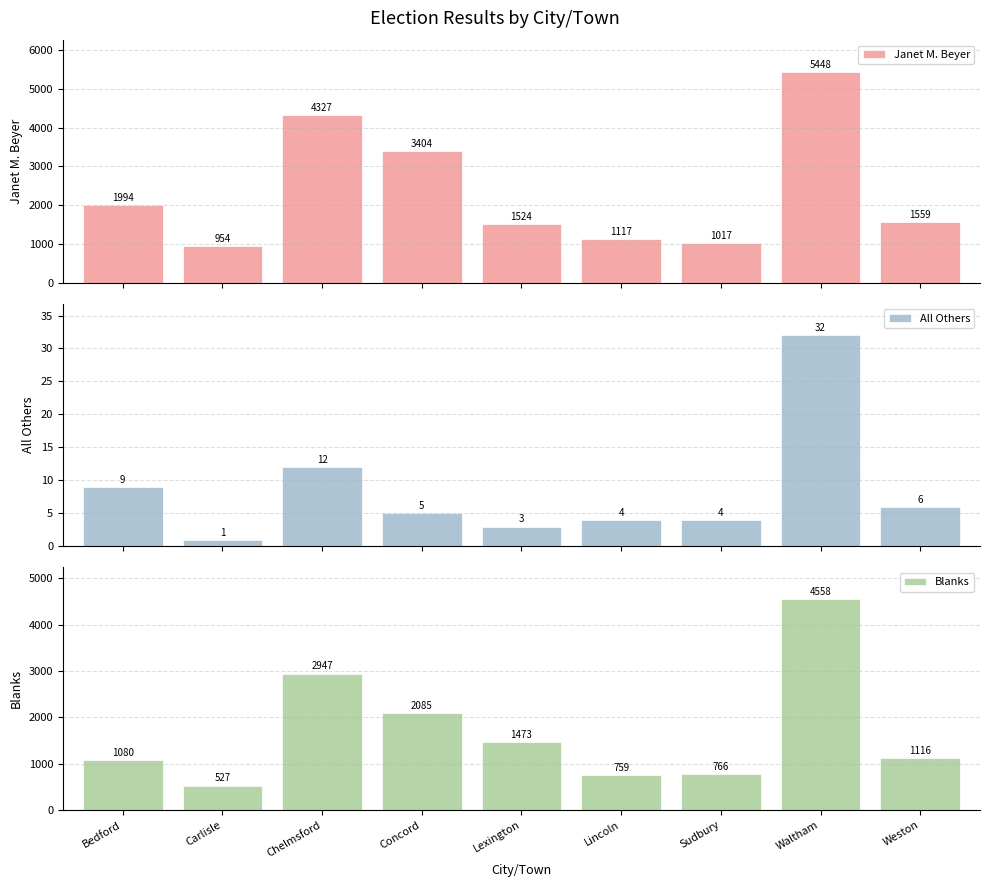

Where is Janet M. Beyer nearest to the value 3201?

Concord